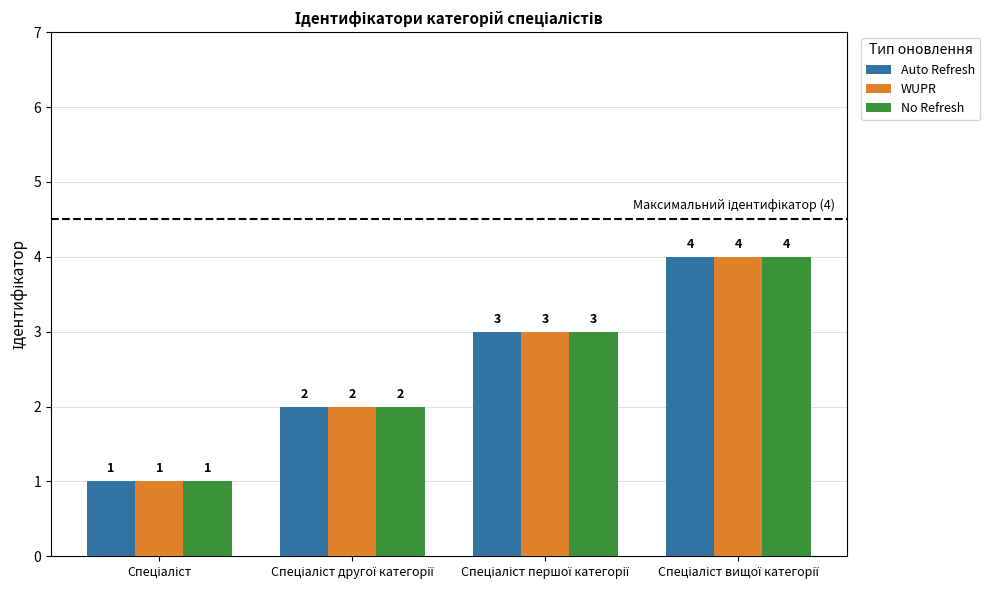

Count the number of categories in the chart.

4